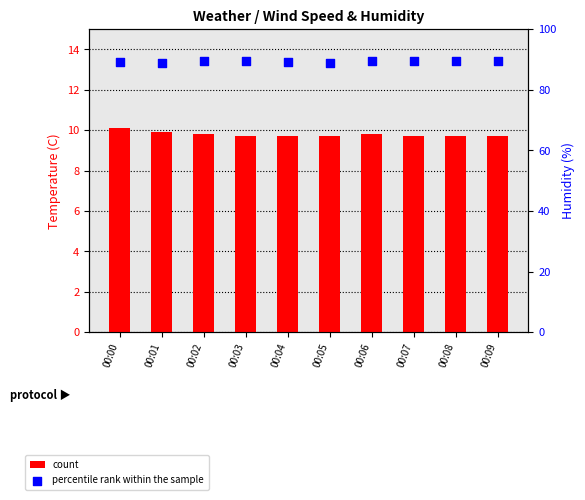

At which category is the sum across all series the highest?

00:00